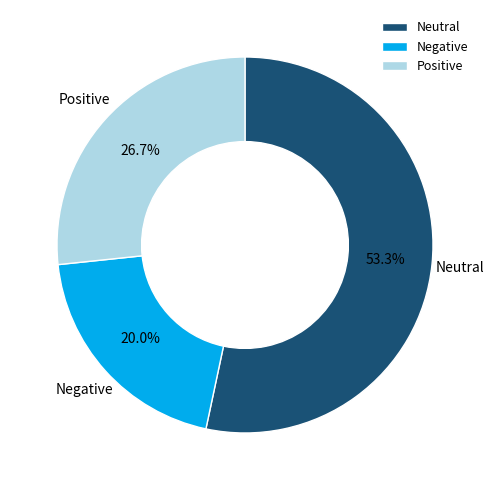

Is there a majority slice in this chart?

Yes